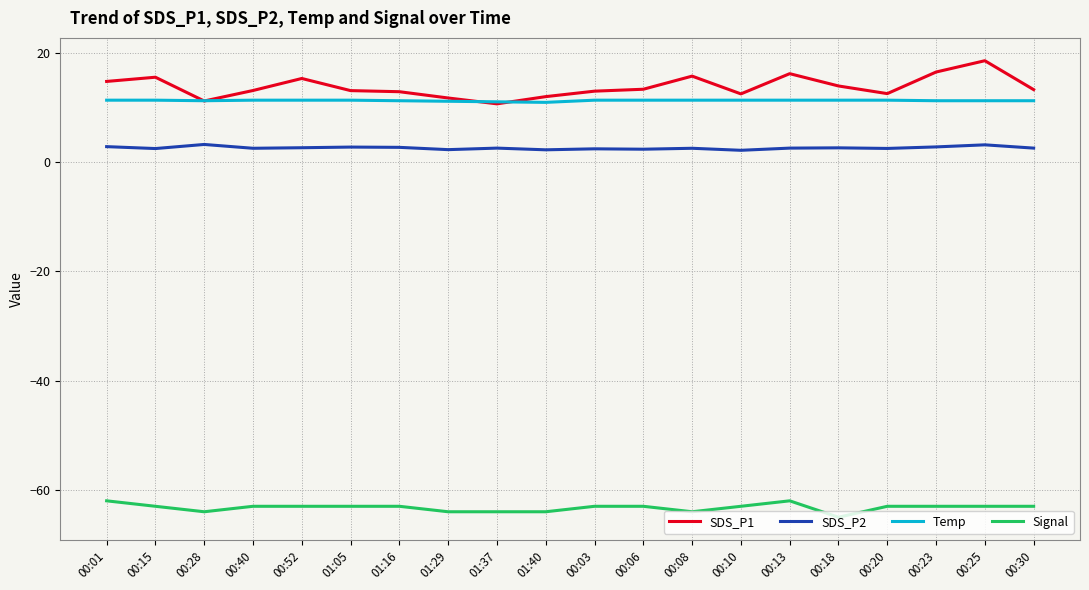

What is the total value across all series at 00:06?

-36.1